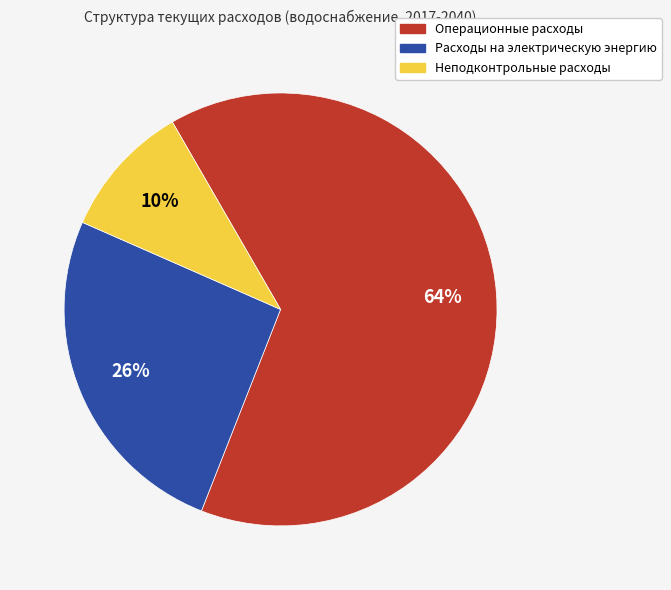

Between Неподконтрольные расходы and Расходы на электрическую энергию, which is larger?

Расходы на электрическую энергию